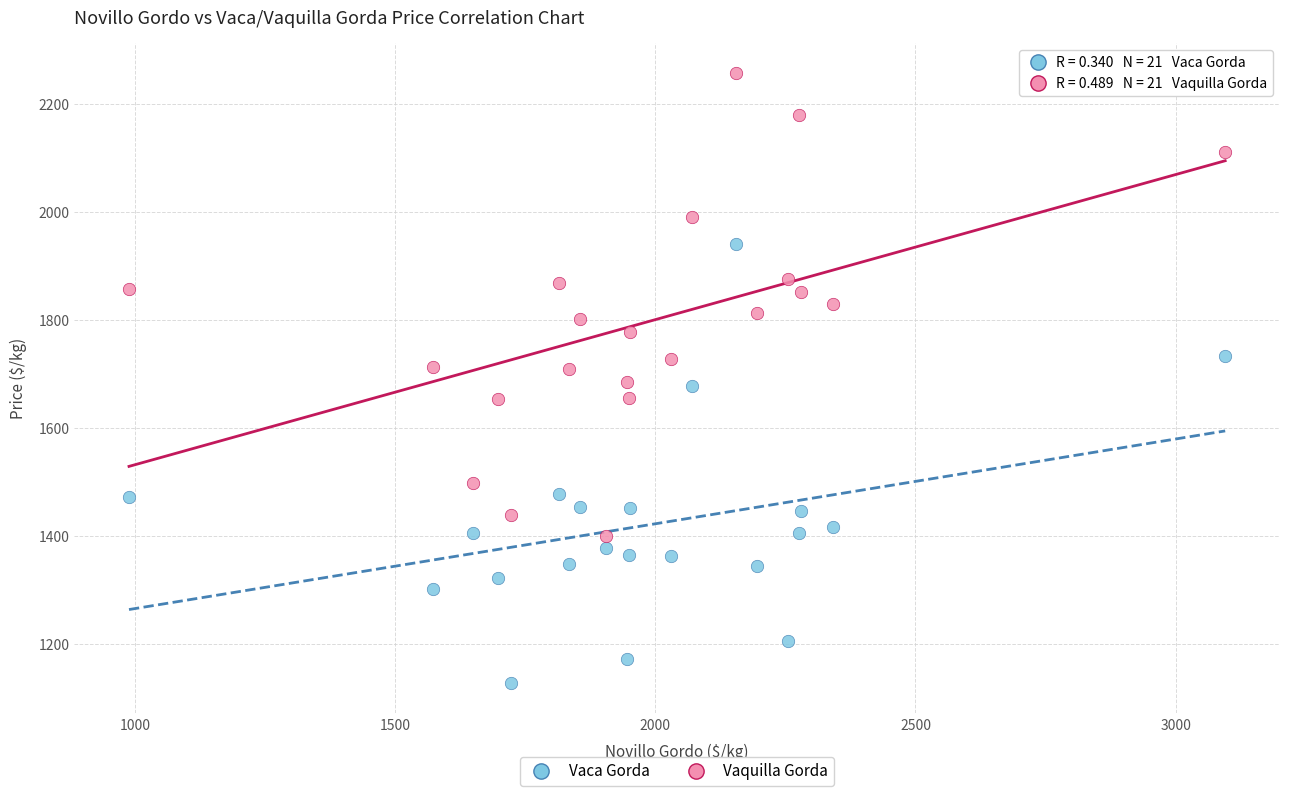

Which series has the widest spread of Y values?

Vaquilla Gorda